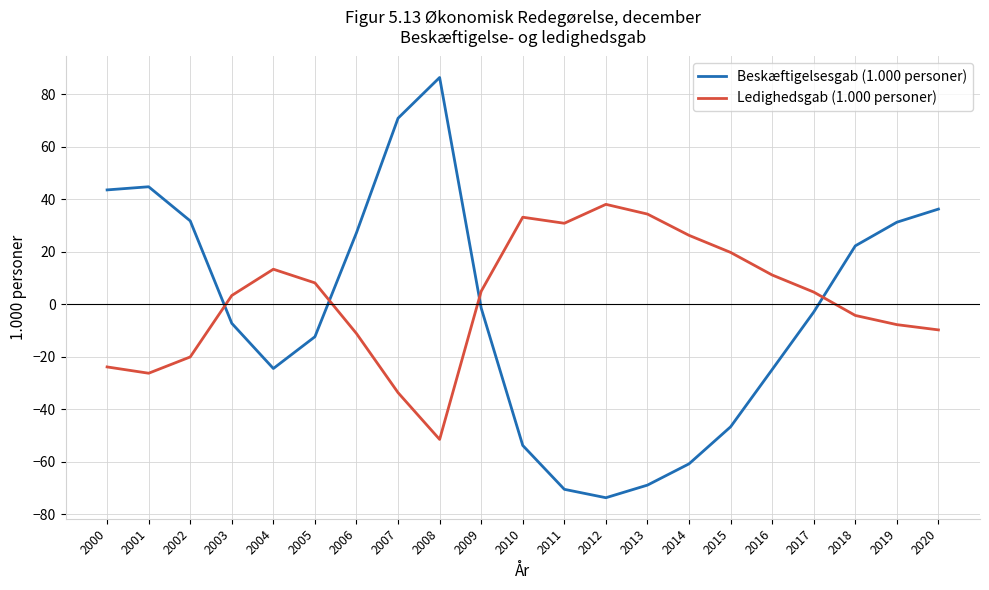

Count the number of categories in the chart.

21